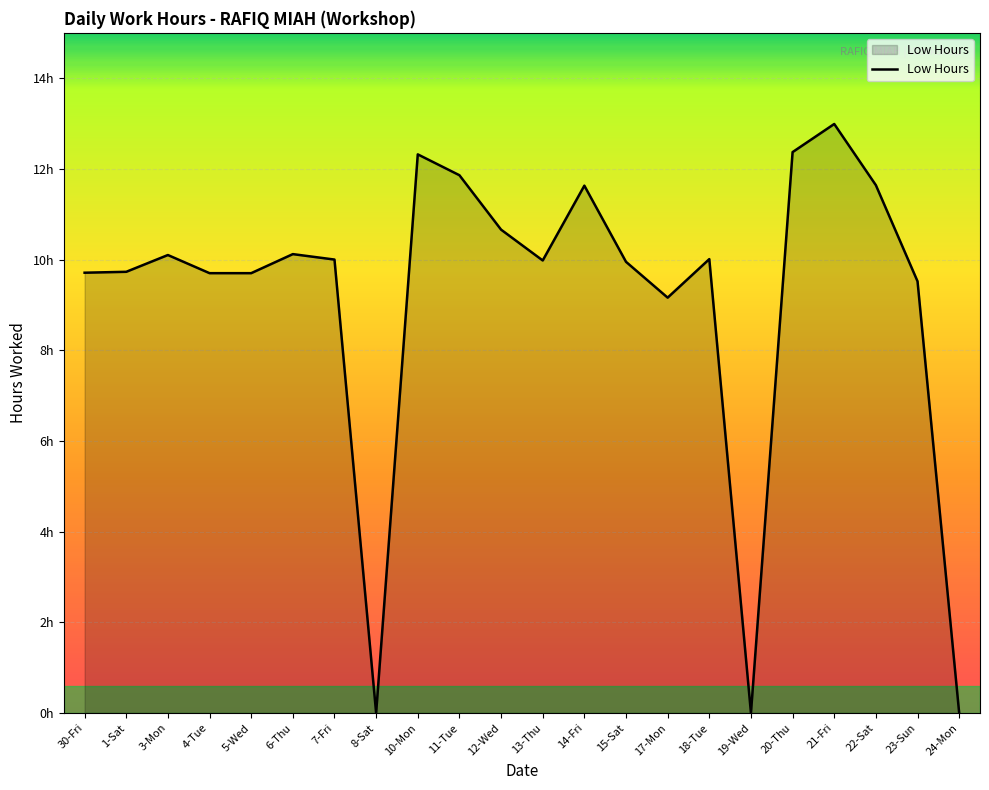

What is the maximum value shown in the chart?

13.0